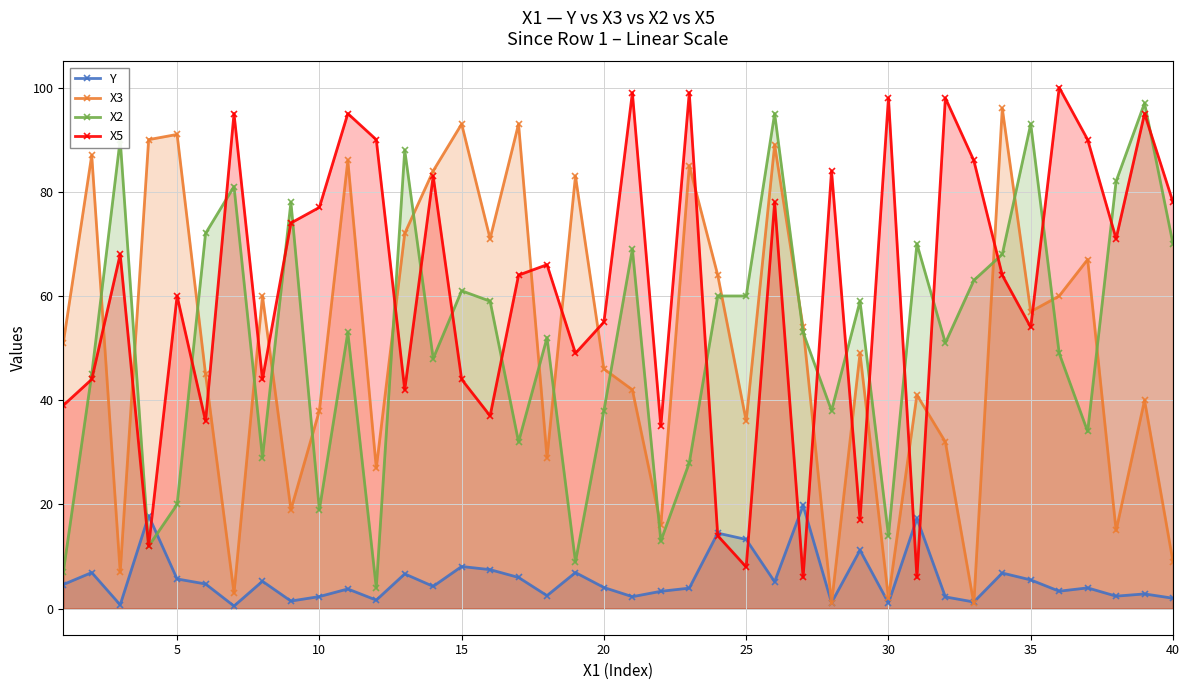

List the series in order of their peak value, lowest first.

Y, X3, X2, X5